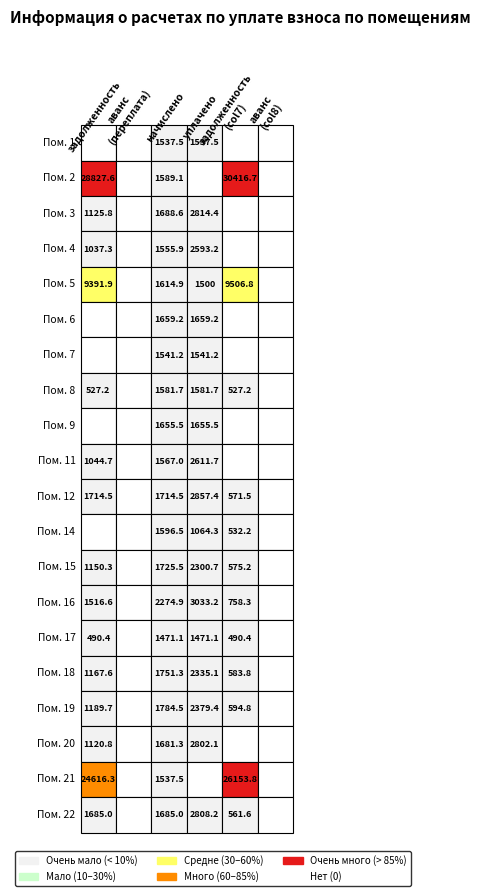

True or false: 6 has a value of 2454.0 at 4.

False